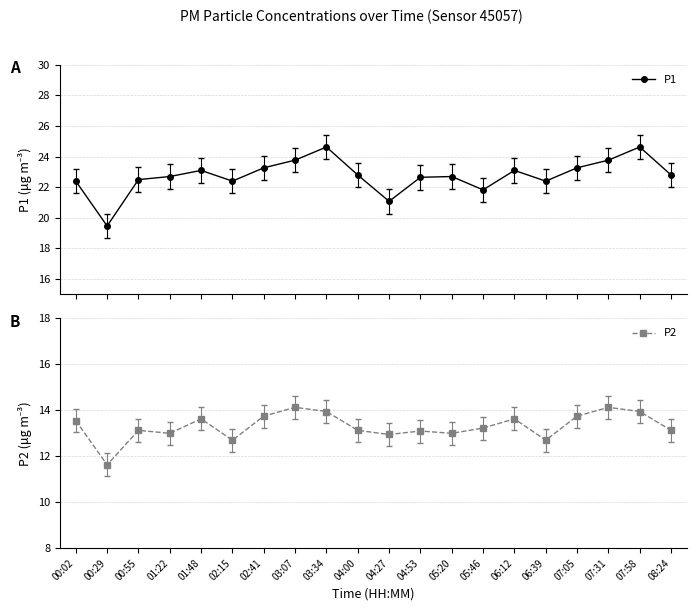

What is the difference between the P2 values at 01:22 and 06:12?

0.6